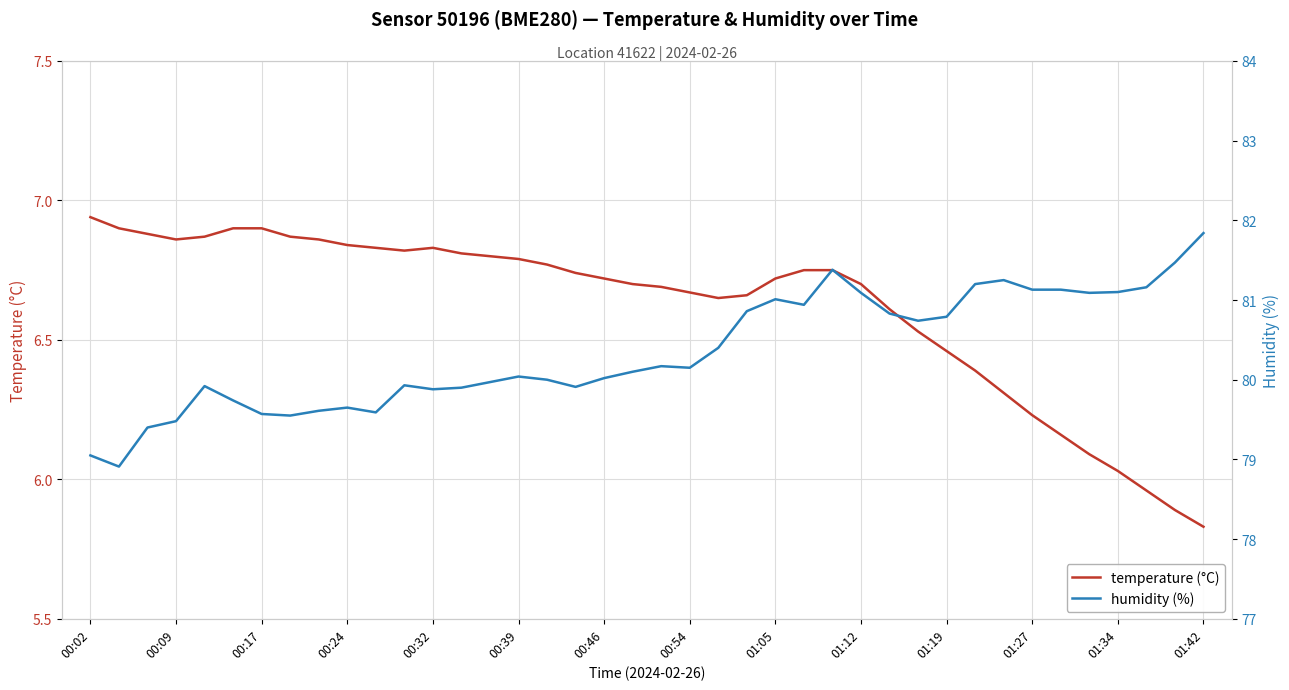

The temperature (°C) series shows 6.7 at 01:05. True or false?

True